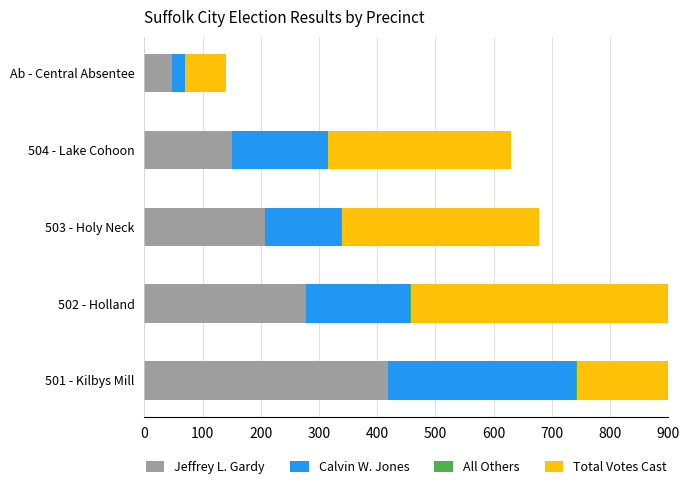

The Calvin W. Jones series shows 36 at Ab - Central Absentee. True or false?

False